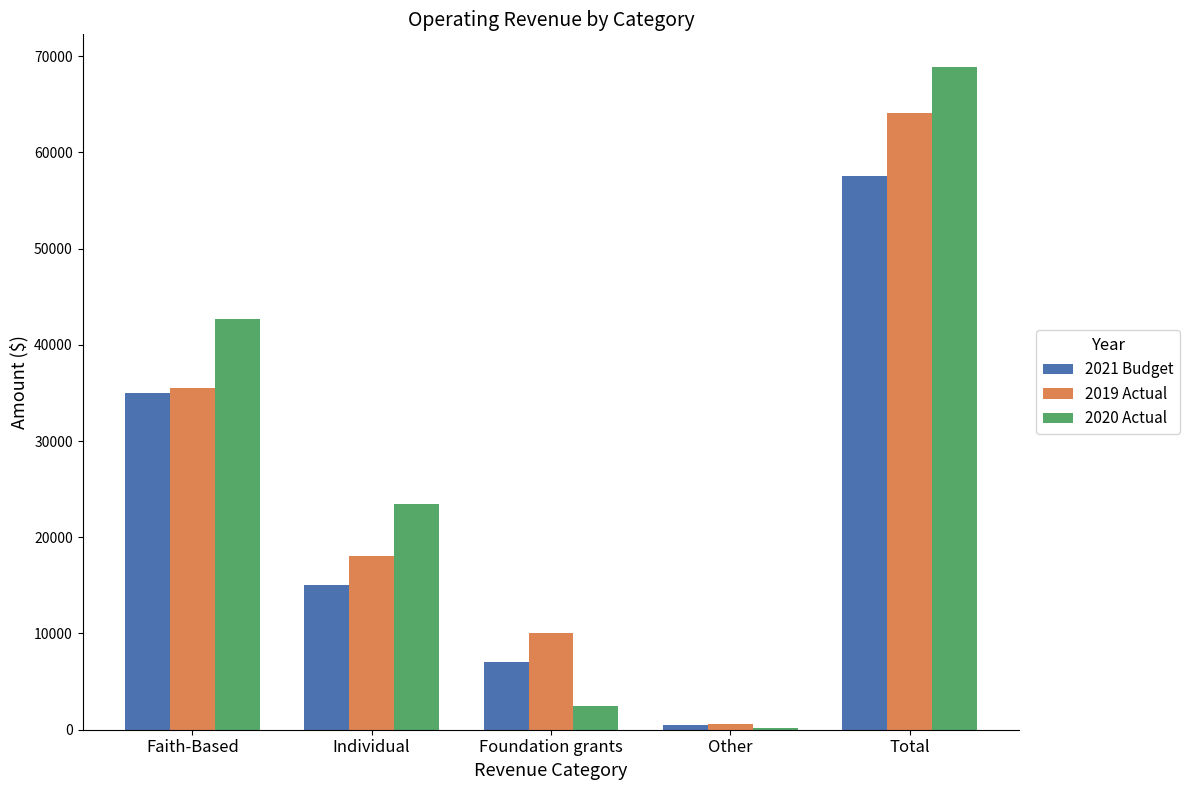

What is the maximum value for 2019 Actual?

64123